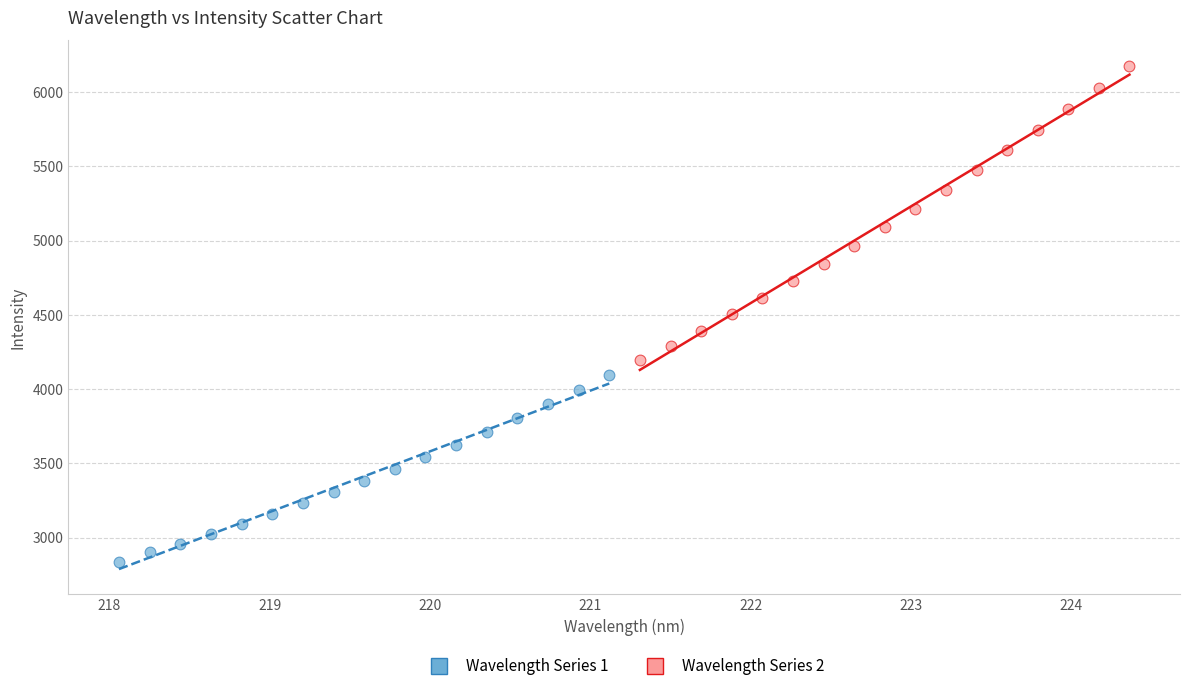

Which series contains the lowest Y value?

Wavelength Series 1